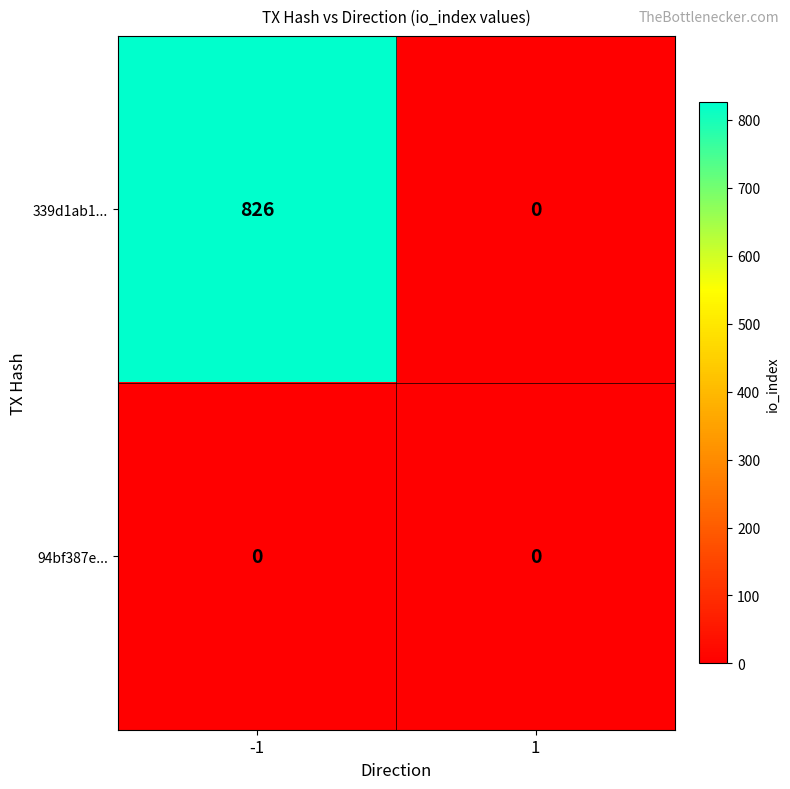

Rank the series by their maximum value, from lowest to highest.

94bf387e..., 339d1ab1...